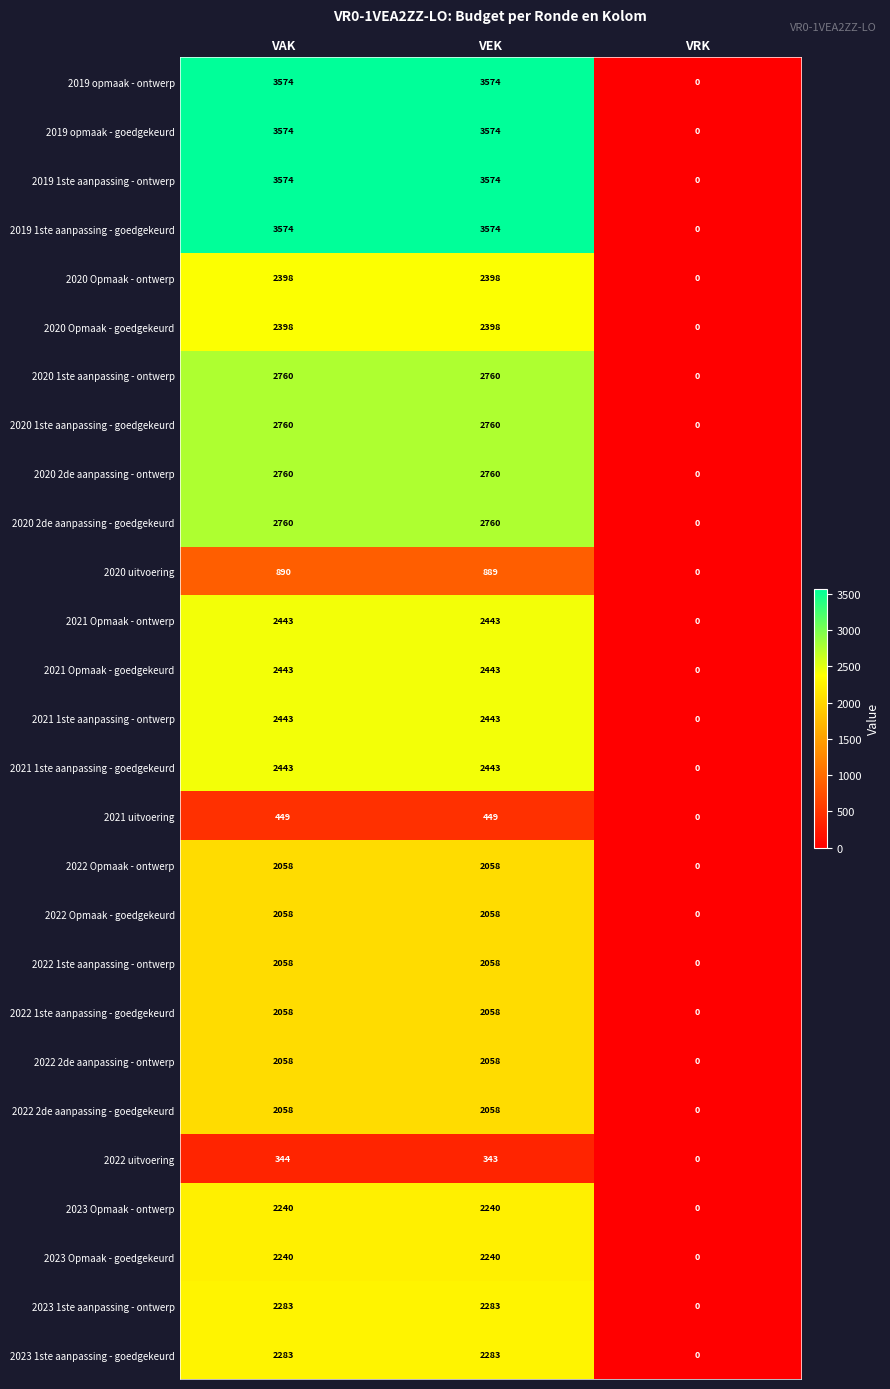

What is the sum of the 2020 2de aanpassing - ontwerp values at VEK and VRK?

2760